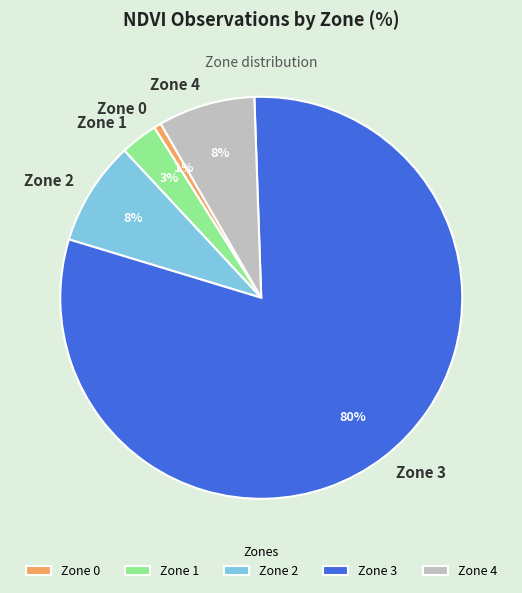

What percentage is the Zone 1 slice, to the nearest percent?

3%